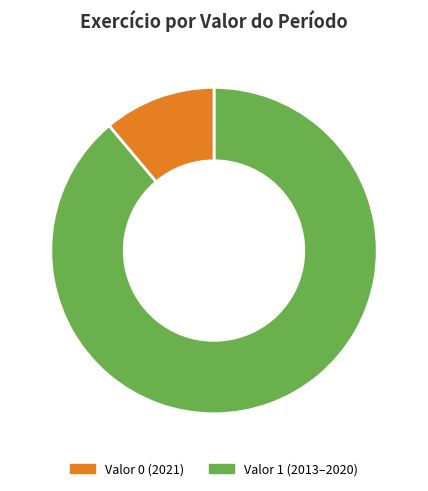

To the nearest percent, what is the average slice percentage?

50%